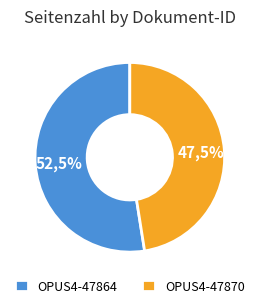

Count the number of slices in the pie.

2